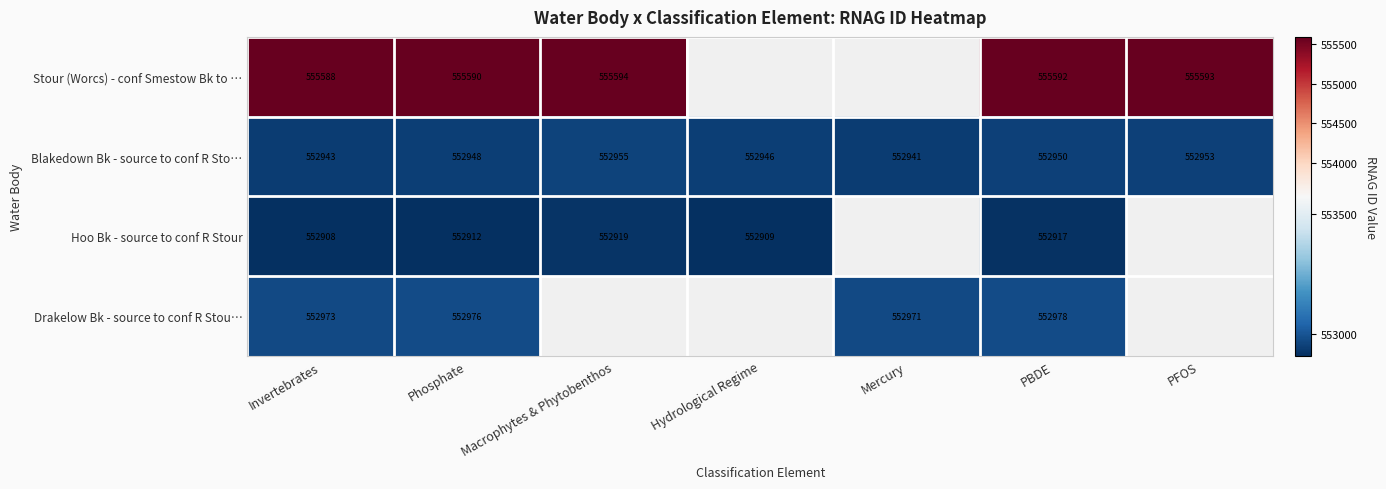

Between Invertebrates and PBDE, which series saw the biggest shift?

Hoo Bk - source to conf R Stour